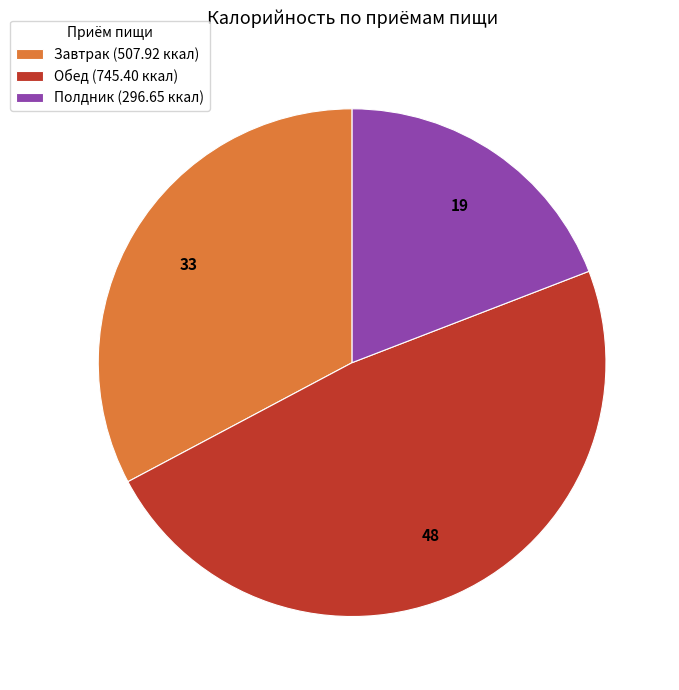

True or false: Полдник accounts for 19% of the total.

True